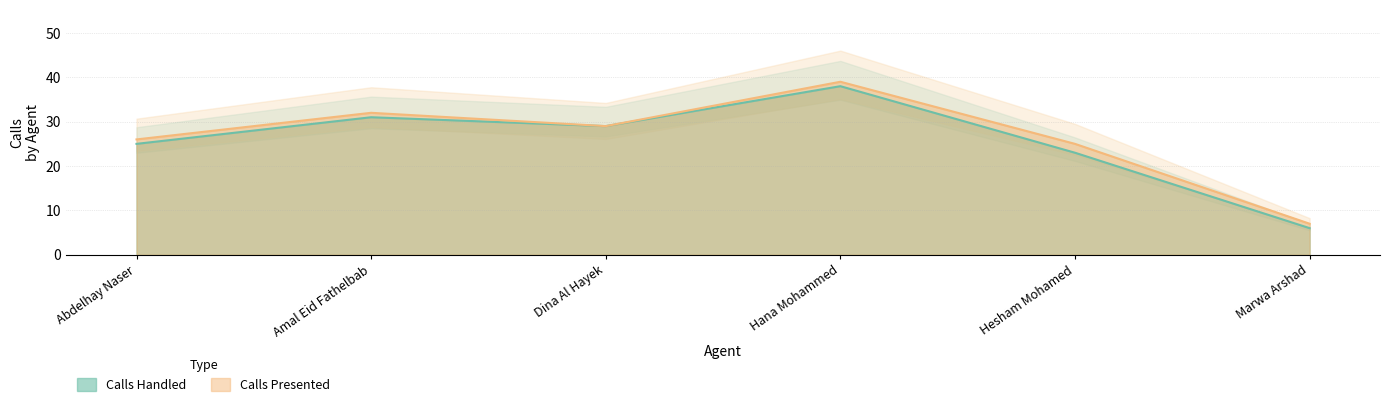

The Calls Handled series shows 25 at Abdelhay Naser. True or false?

True